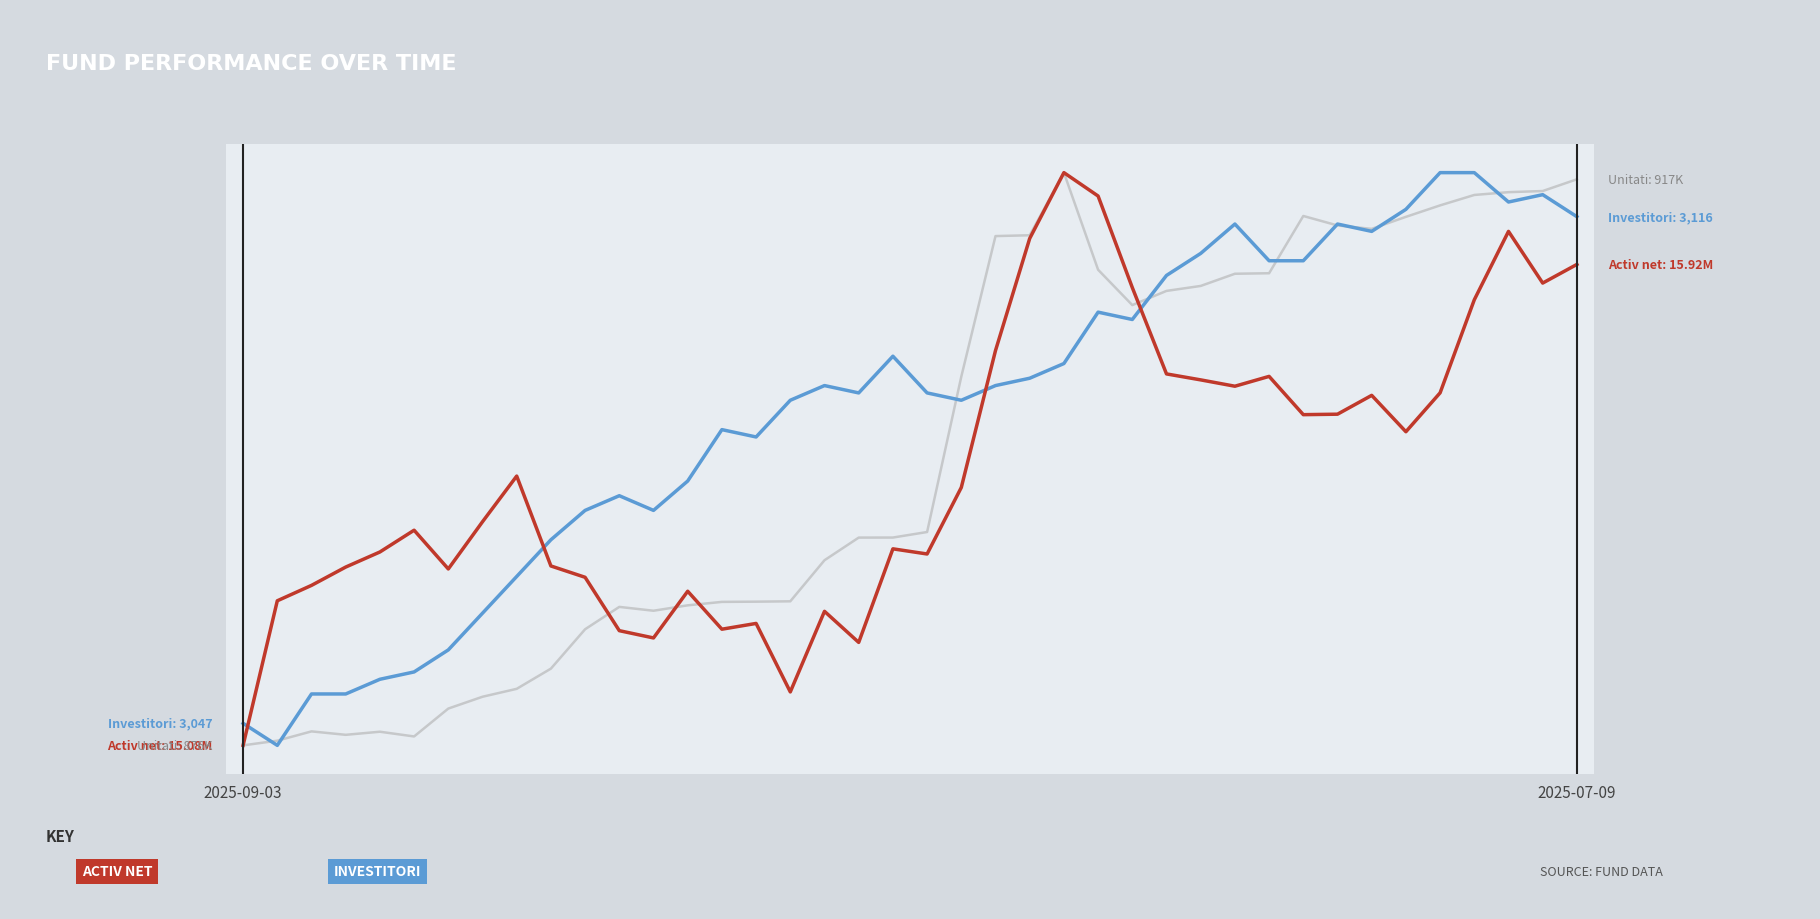

Does the chart have visible grid lines?

No